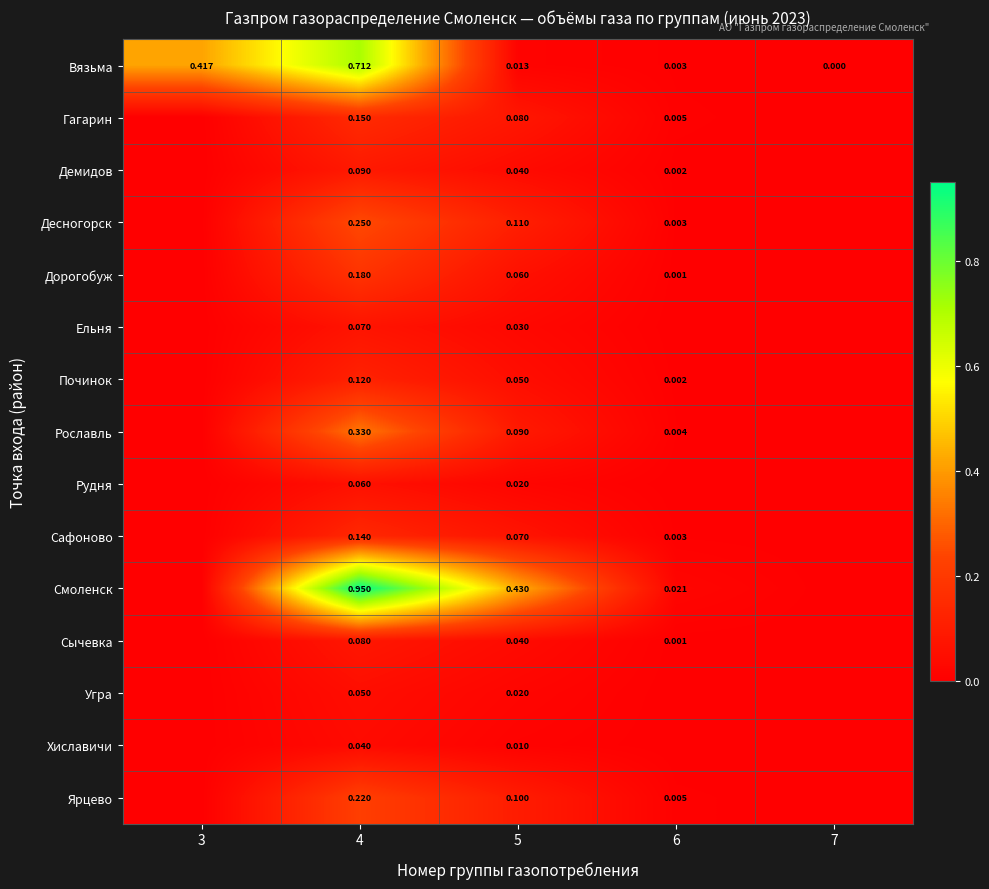

Rank the series at 4 from highest to lowest value.

Смоленск, Вязьма, Рославль, Десногорск, Ярцево, Дорогобуж, Гагарин, Сафоново, Починок, Демидов, Сычевка, Ельня, Рудня, Угра, Хиславичи